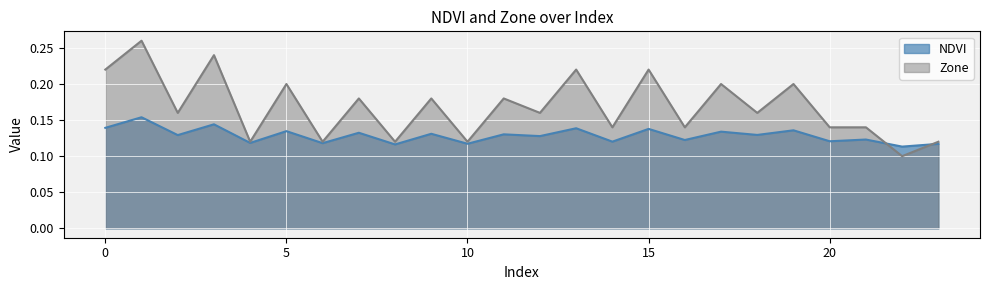

Where is the first local maximum for NDVI?

1